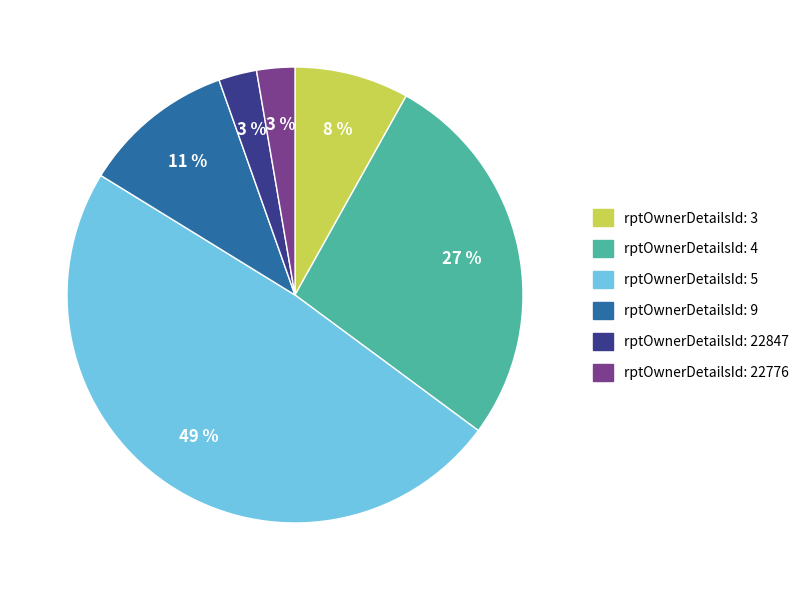

To the nearest percent, what is the difference between the largest and smallest slice percentages?

46%